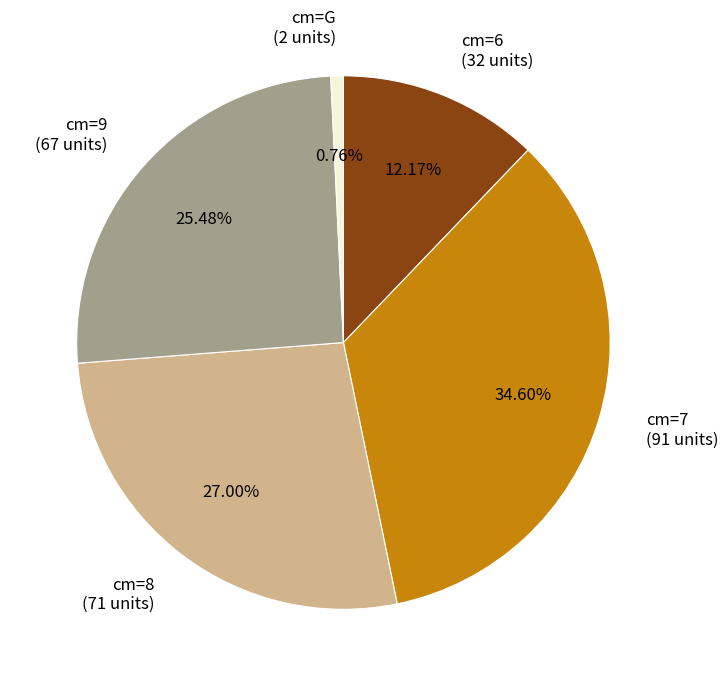

Which has a higher value, cm=6 (32 units) or cm=G (2 units)?

cm=6 (32 units)